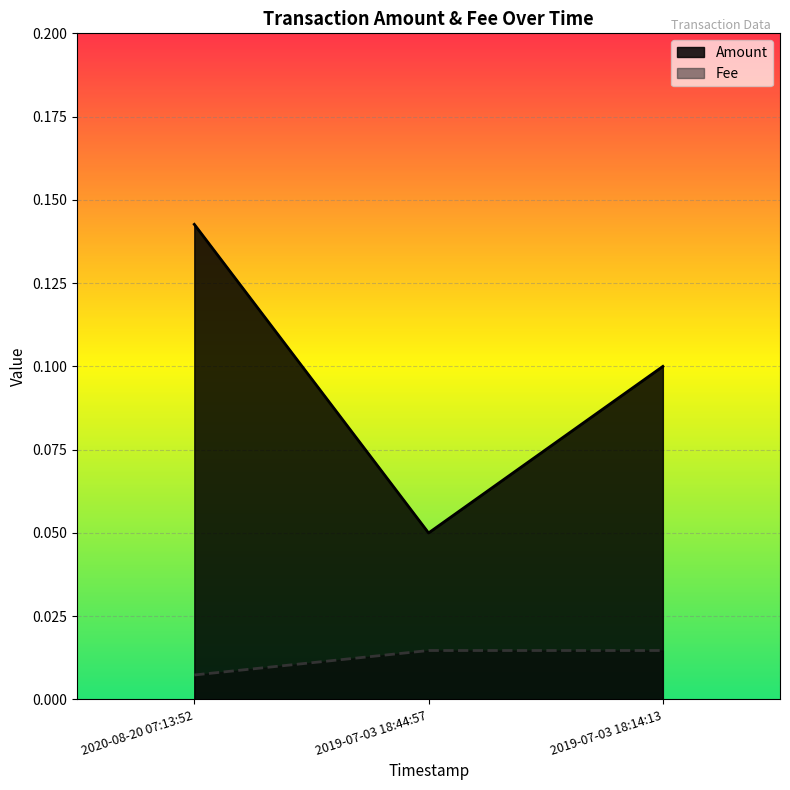

Between 2019-07-03 18:14:13 and 2020-08-20 07:13:52, which is larger?

2020-08-20 07:13:52